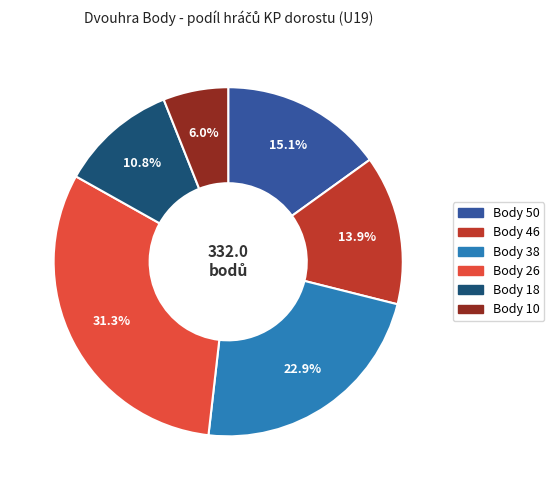

Is there a majority slice in this chart?

No